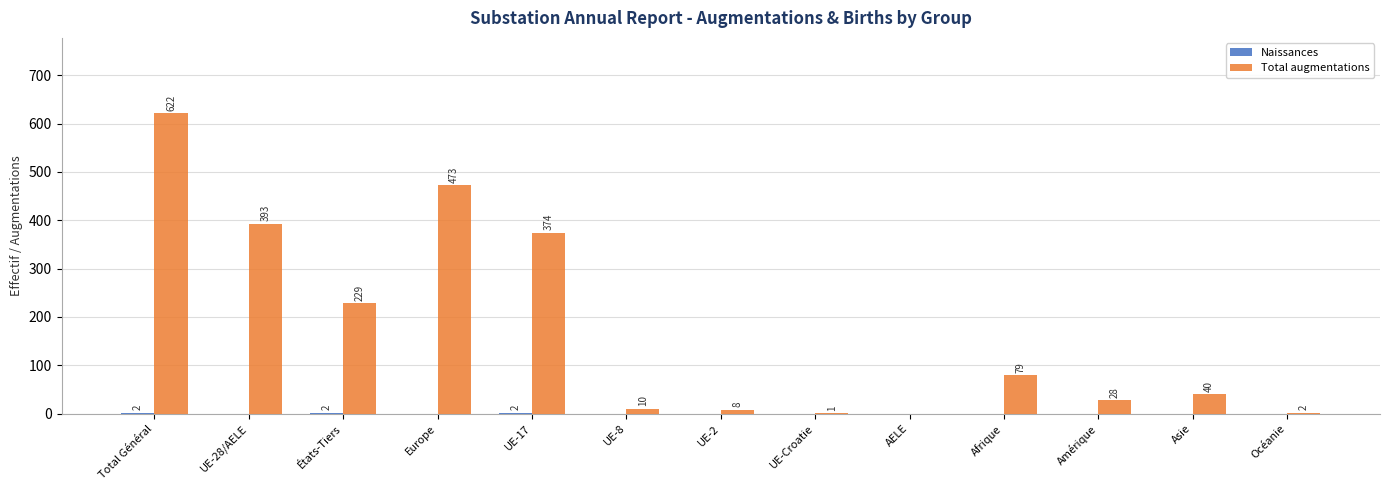

Where does the Total augmentations series first go above 40?

Total Général